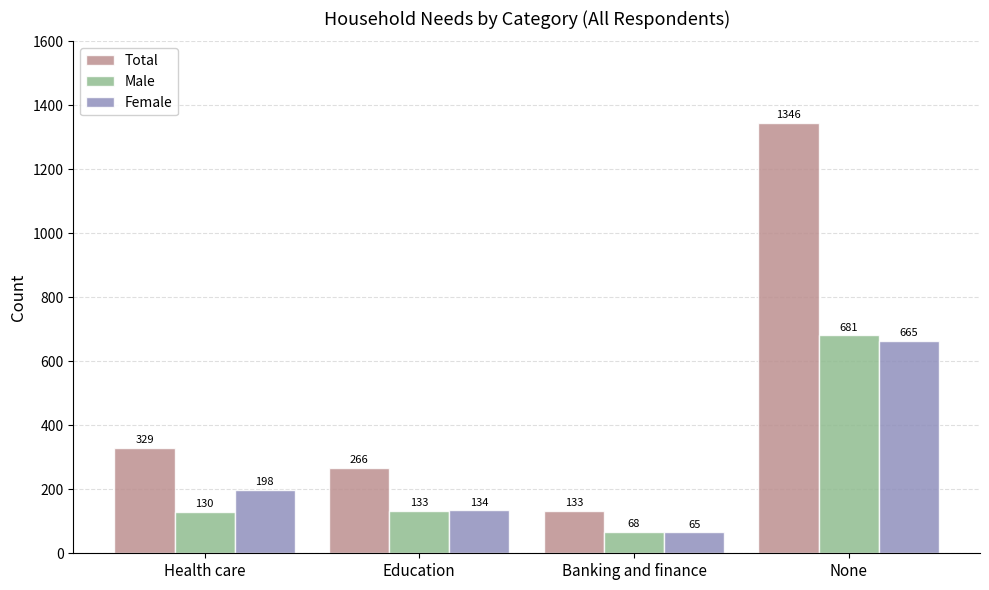

List the labels in order of Male value, largest first.

None, Education, Health care, Banking and finance